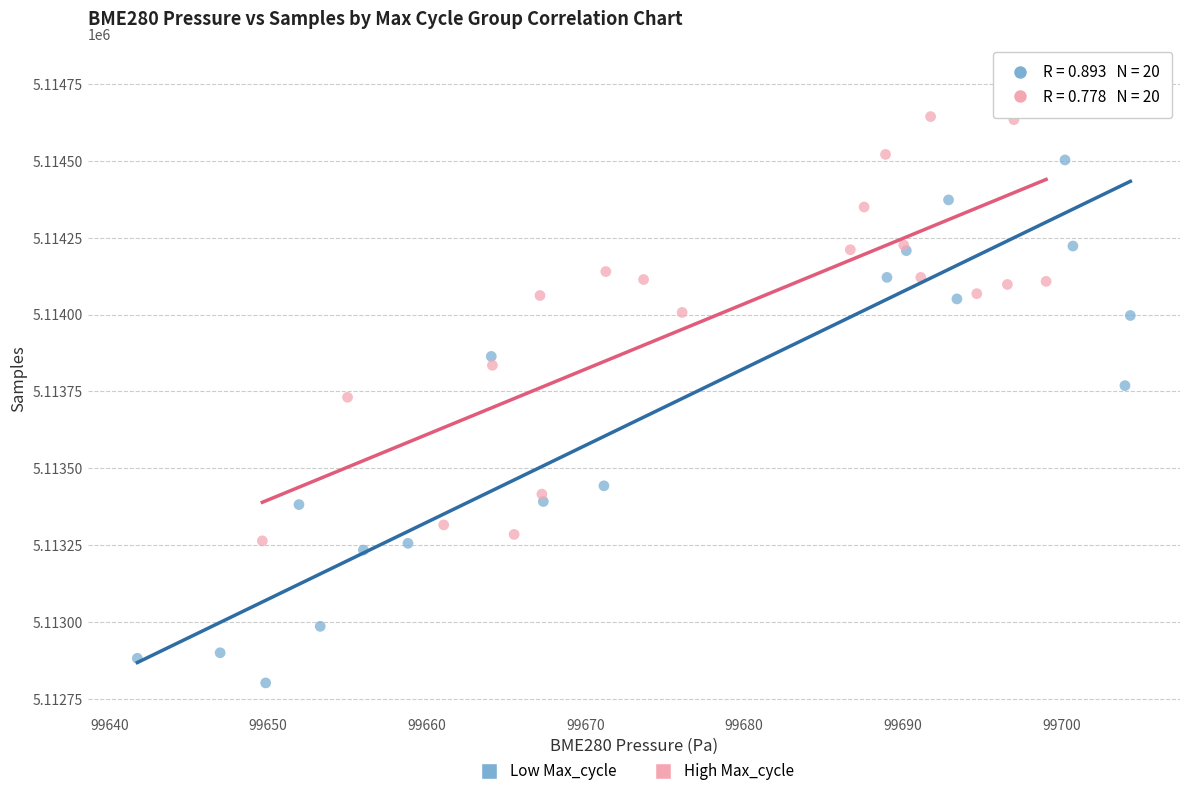

What are all the series names shown in the legend?

Low Max_cycle, High Max_cycle